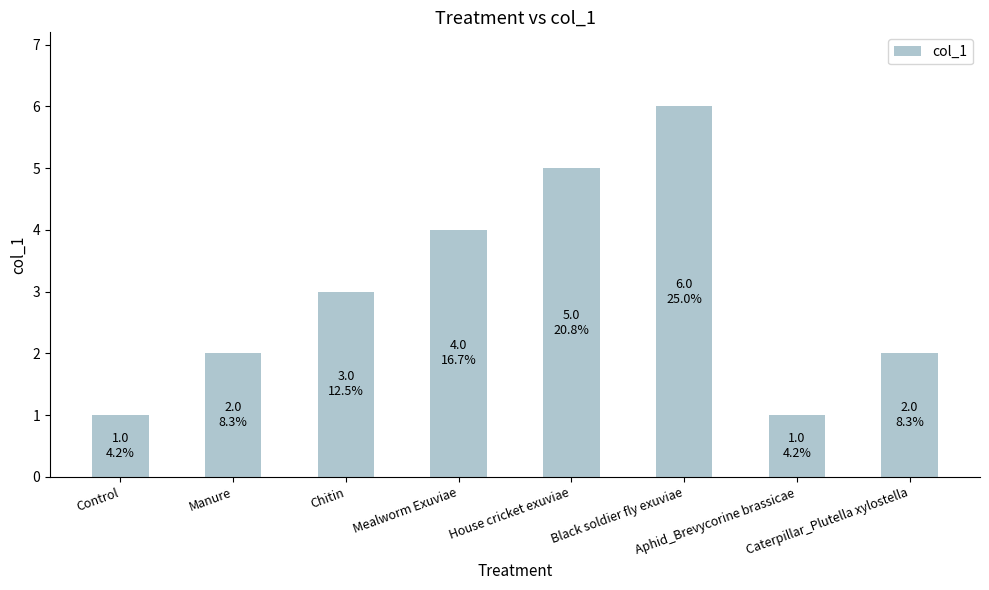

What value does the data have at Black soldier fly exuviae?

6